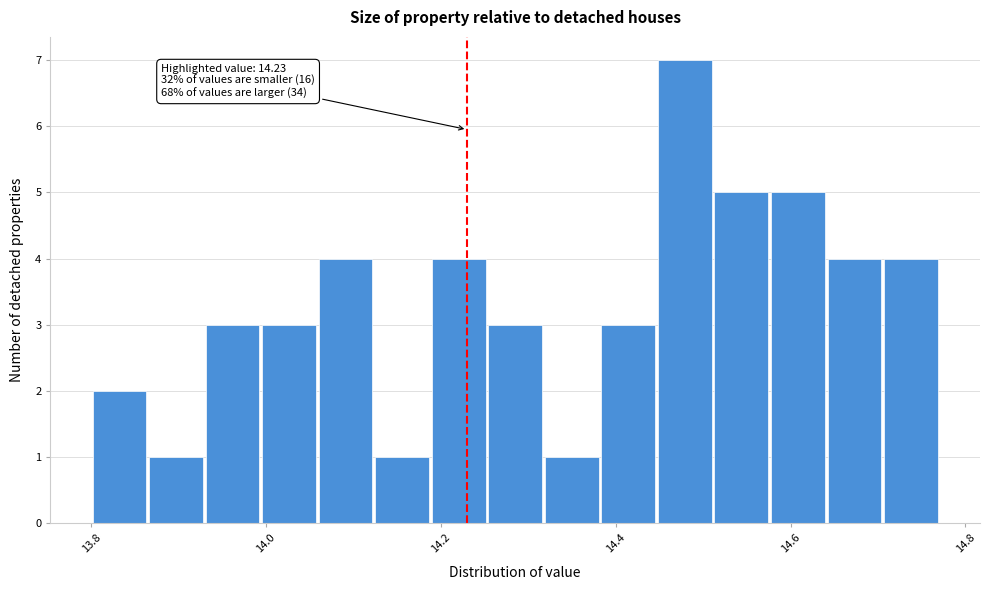

Around what value on the x-axis is the tallest bar? Give the approximate position of its centre, as read against the axis.

14.48